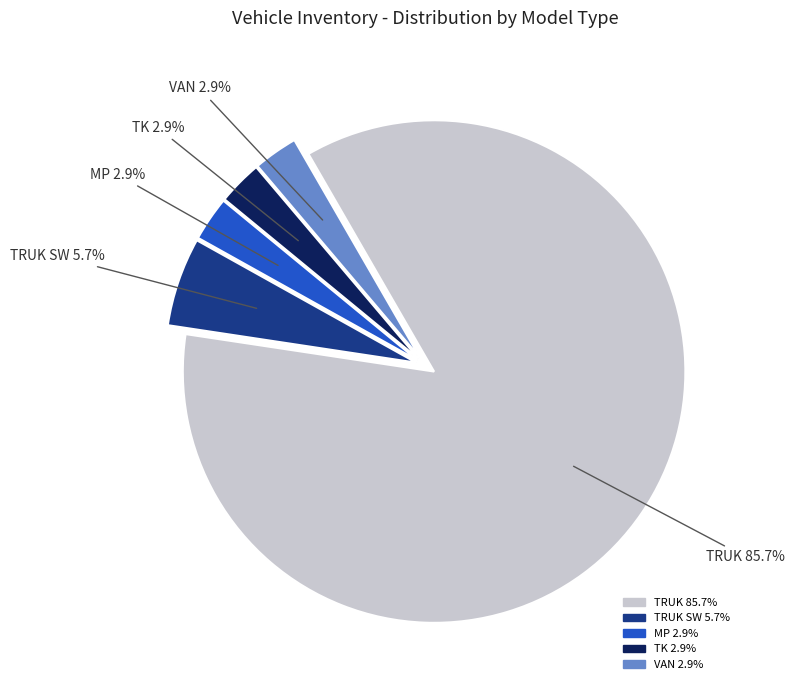

Is there a majority slice in this chart?

Yes